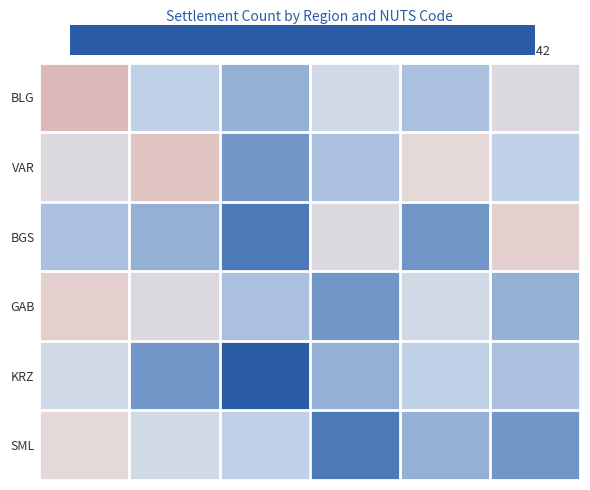

What is the maximum value shown in the chart?

12